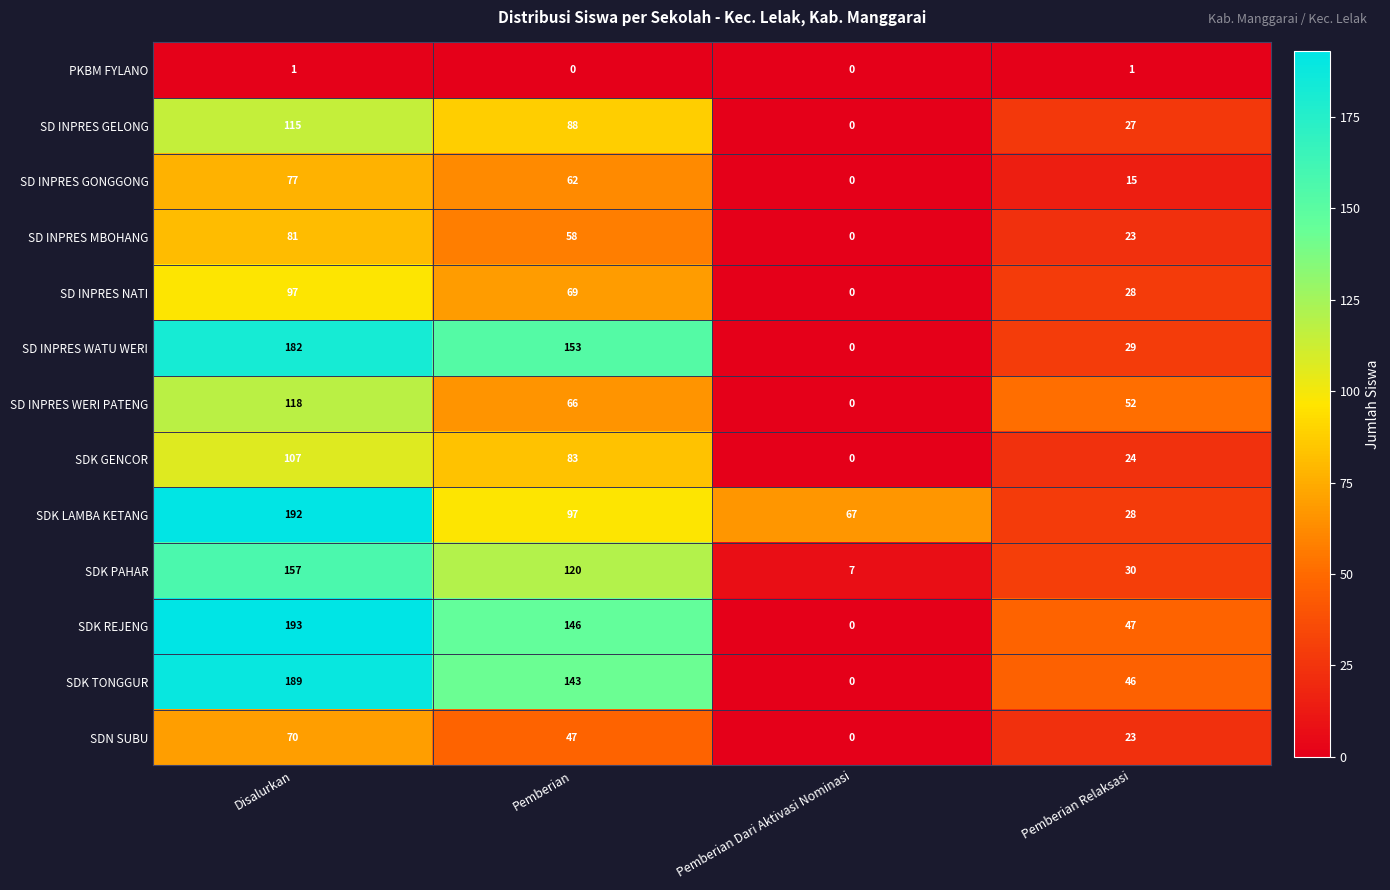

Where is SD INPRES NATI nearest to the value 48?

Pemberian Relaksasi